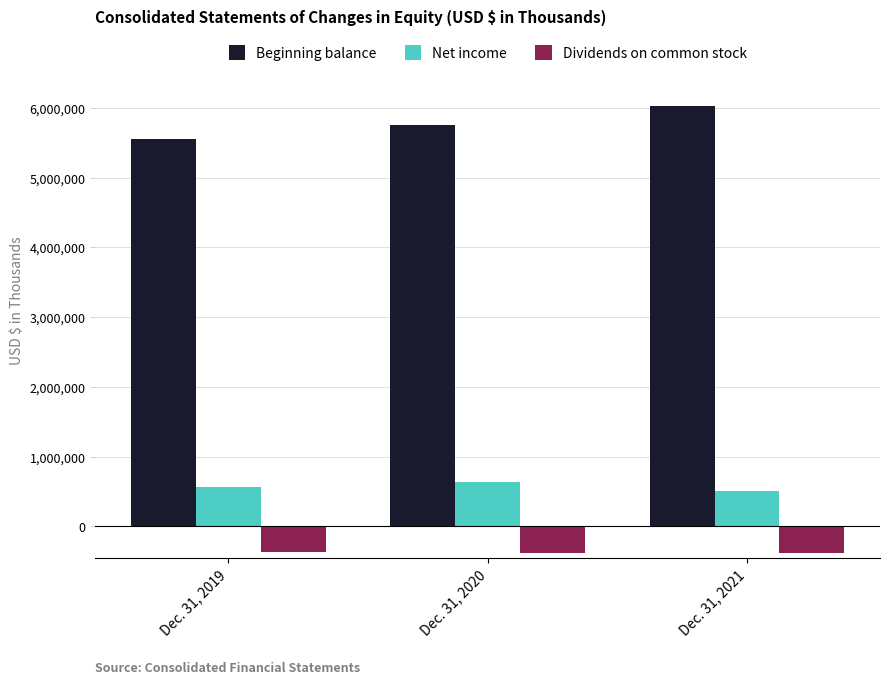

What is the total value across all series at Dec. 31, 2020?

6009629